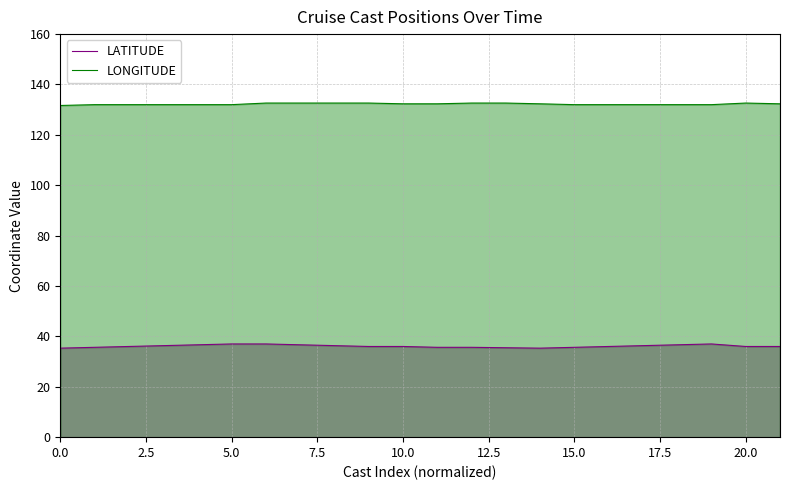

What value does the LONGITUDE series have at 12?

132.6